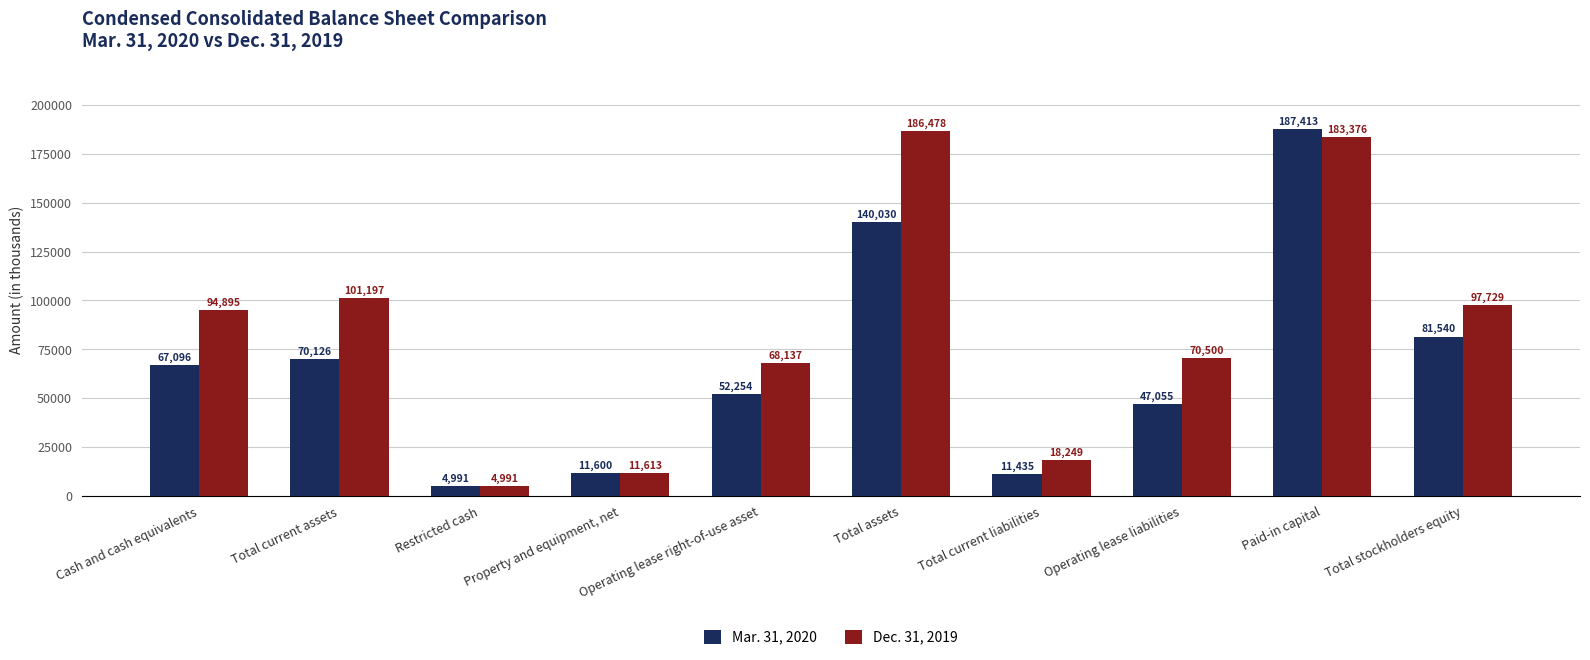

What is the difference between the second highest and second lowest values in the Dec. 31, 2019 series?

171763